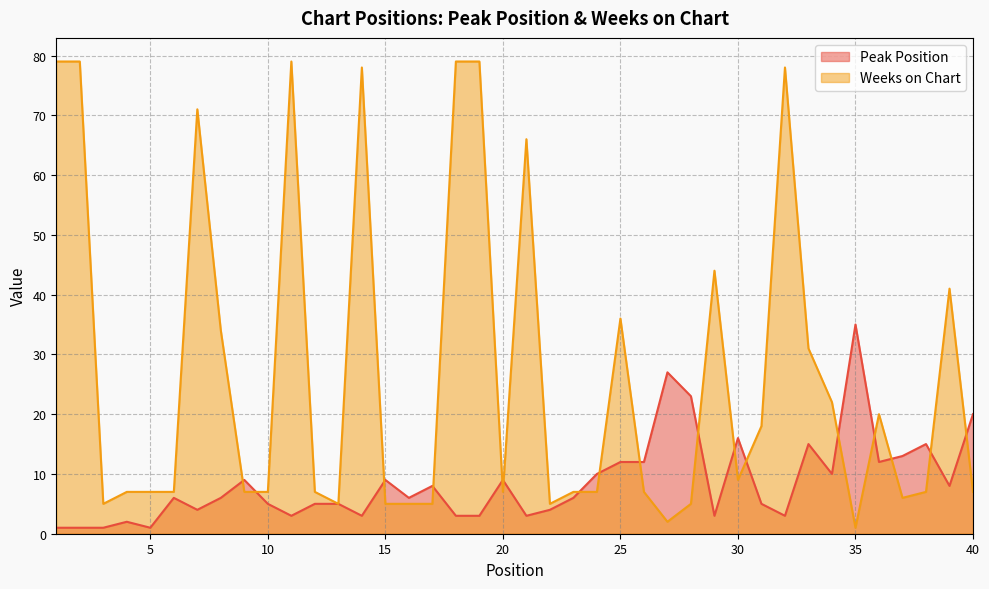

At which category is the sum across all series the highest?

11